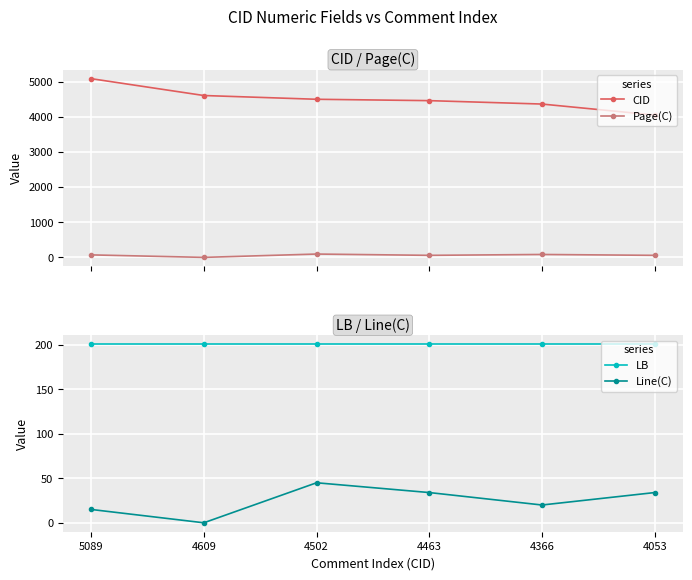

Reading left to right, transcribe all the data shown in this chart.

CID: 5089=5089	4609=4609	4502=4502	4463=4463	4366=4366	4053=4053
Page(C): 5089=71	4609=0	4502=95	4463=58	4366=83	4053=58
LB: 5089=201	4609=201	4502=201	4463=201	4366=201	4053=201
Line(C): 5089=15	4609=0	4502=45	4463=34	4366=20	4053=34